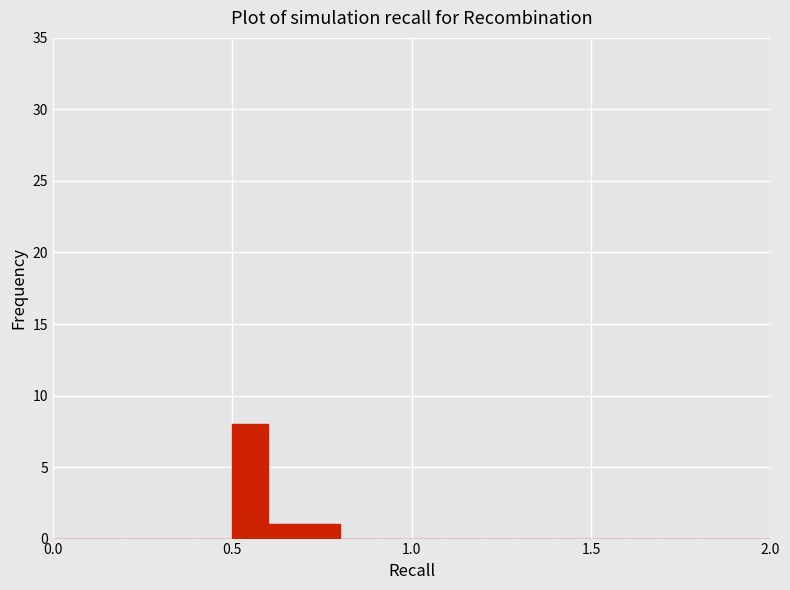

Around what value on the x-axis is the tallest bar? Give the approximate position of its centre, as read against the axis.

0.55